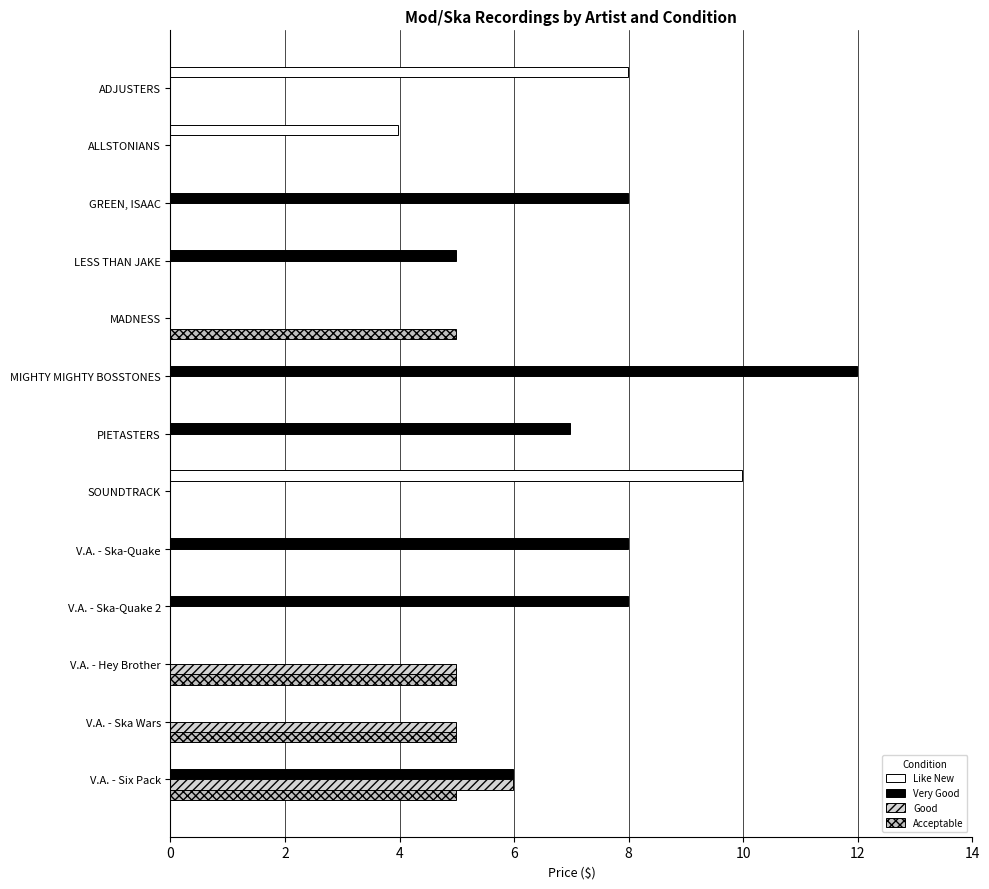

How many categories are shown in the chart?

13